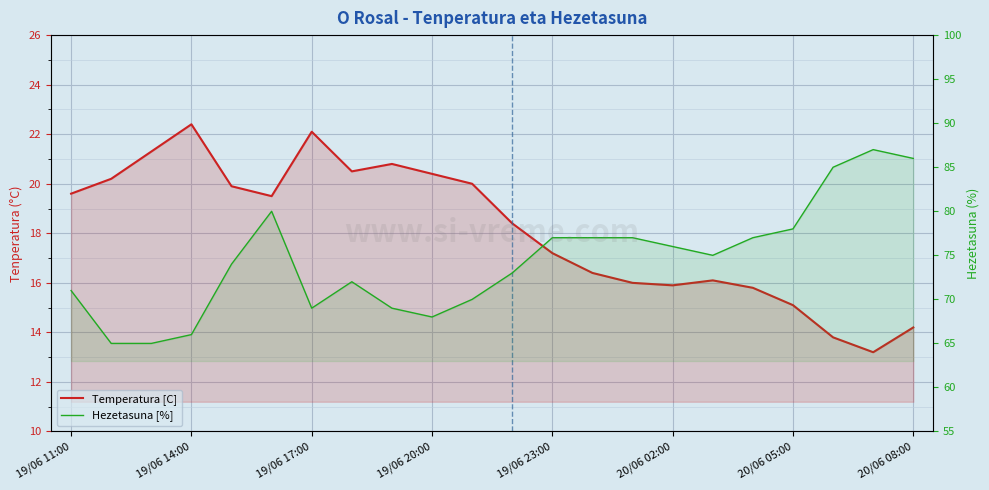

Which series has the largest range (max minus min)?

Hezetasuna [%]